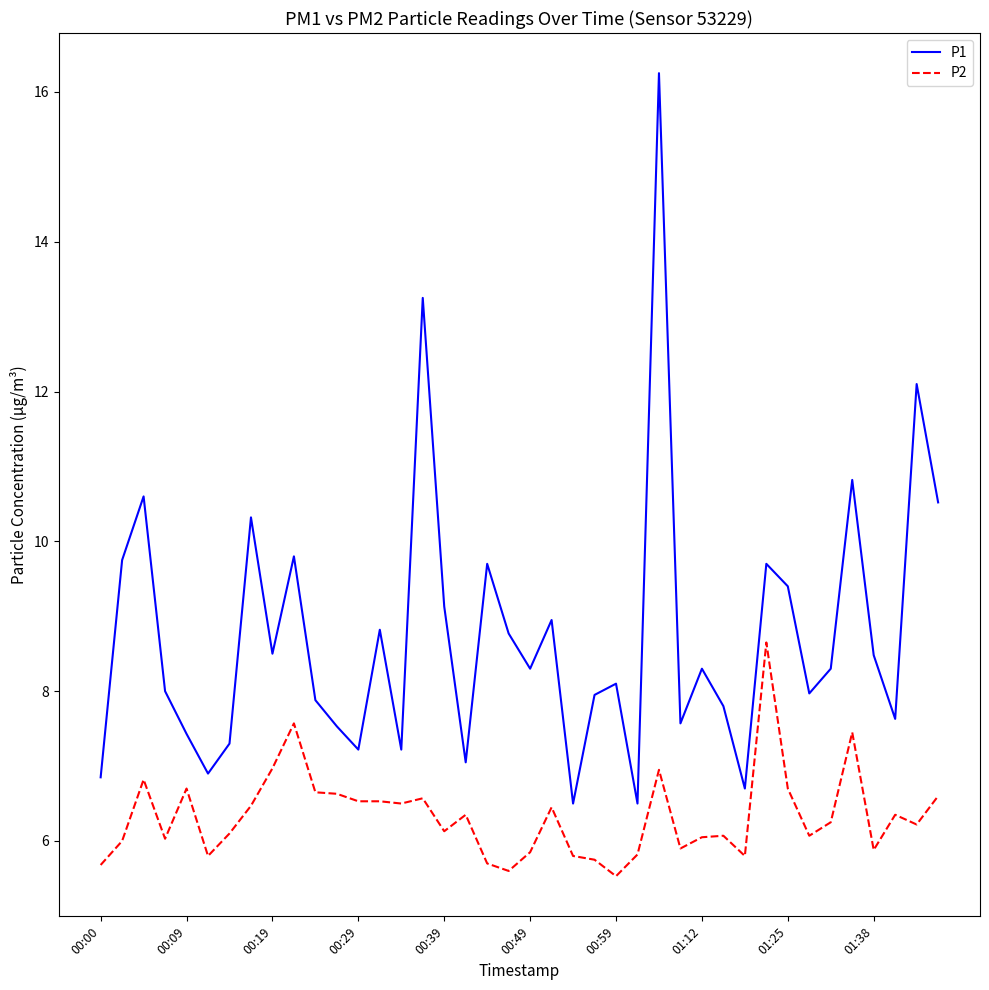

Which series has the largest total across all categories?

P1